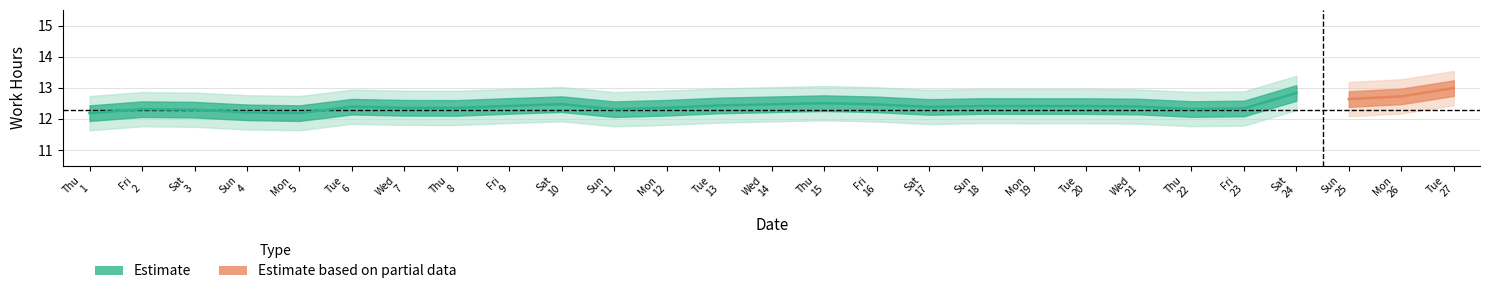

True or false: the data shows 19.8 at 27.

False